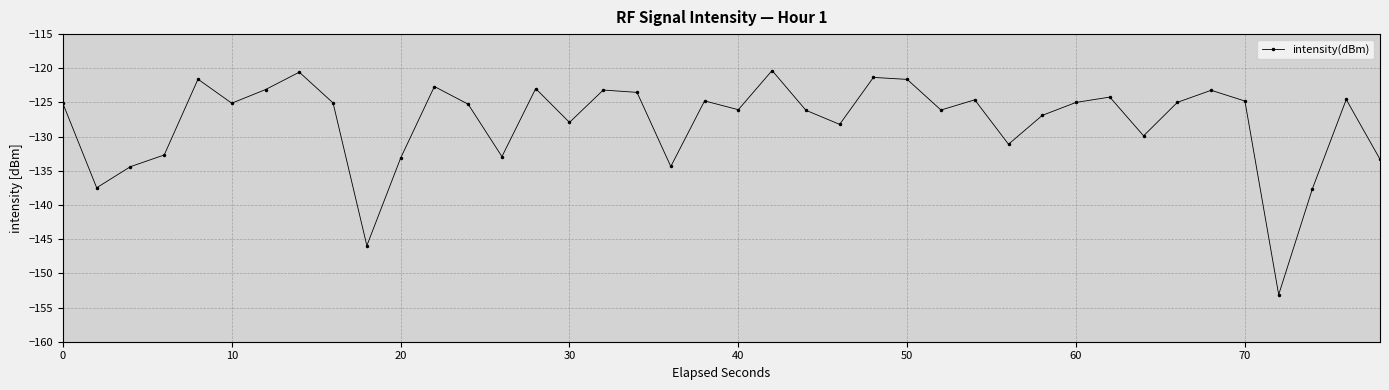

What is the value of the 17th point from the left?

-123.2